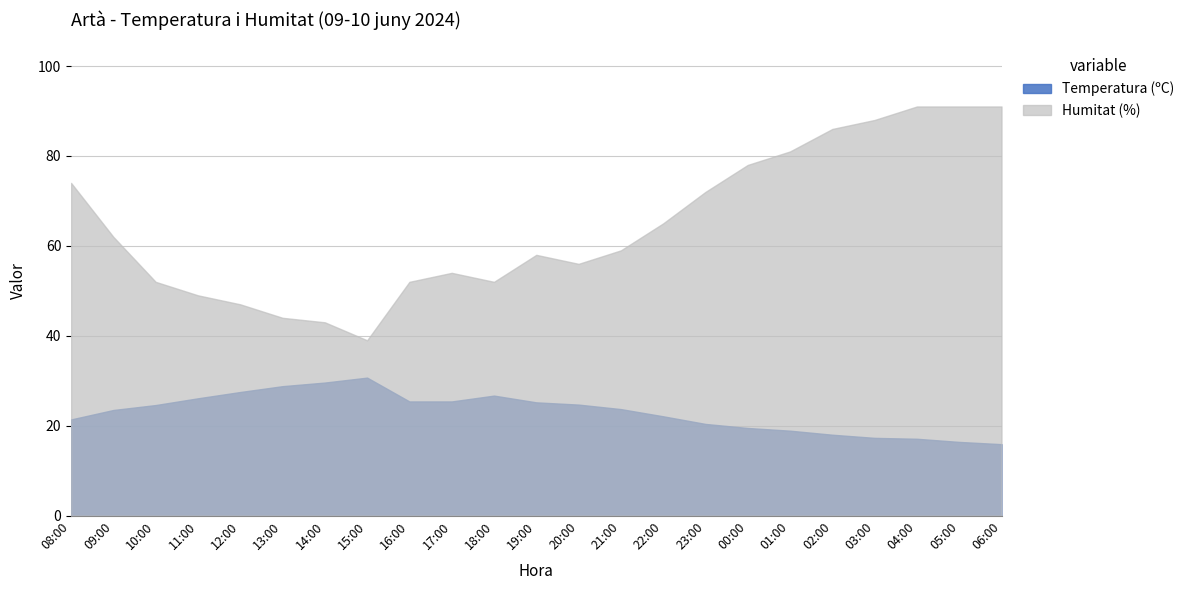

Rank the series by their maximum value, from lowest to highest.

Temperatura (ºC), Humitat (%)